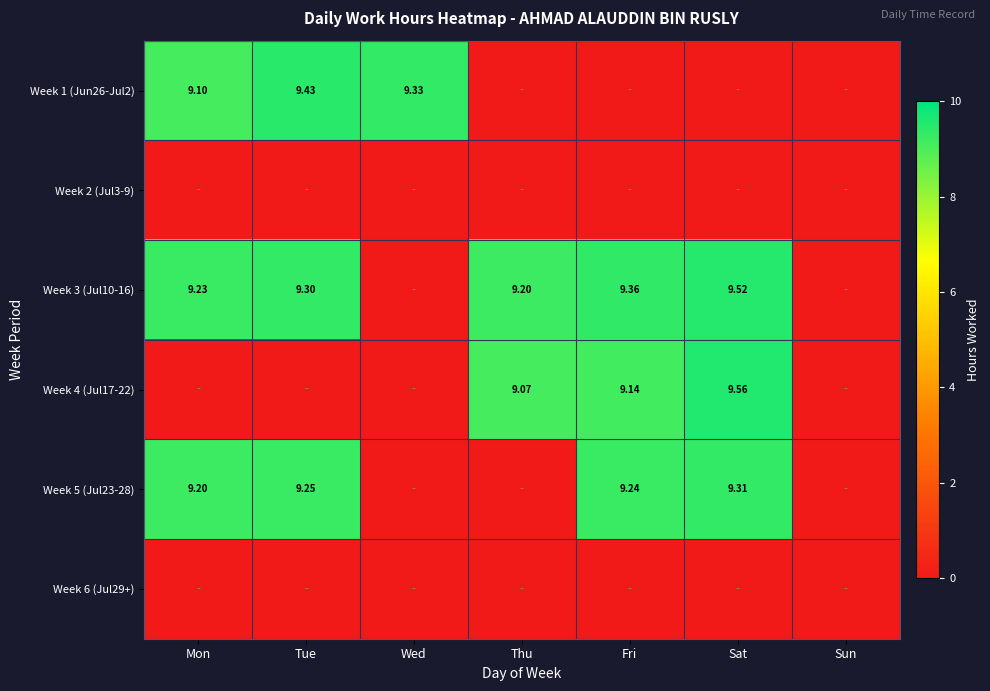

At which label does Week 3 (Jul10-16) reach its minimum?

Wed